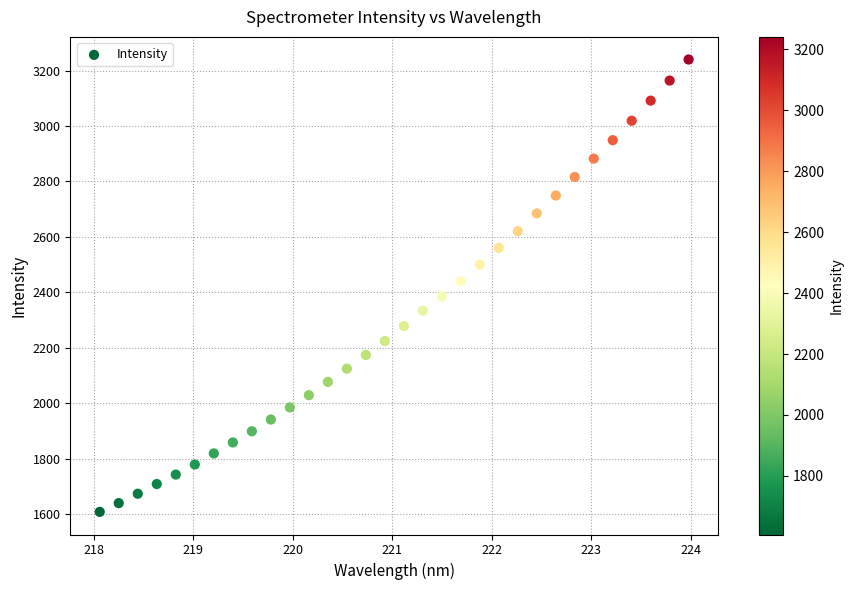

What is the range of X values (max minus min)?

5.9